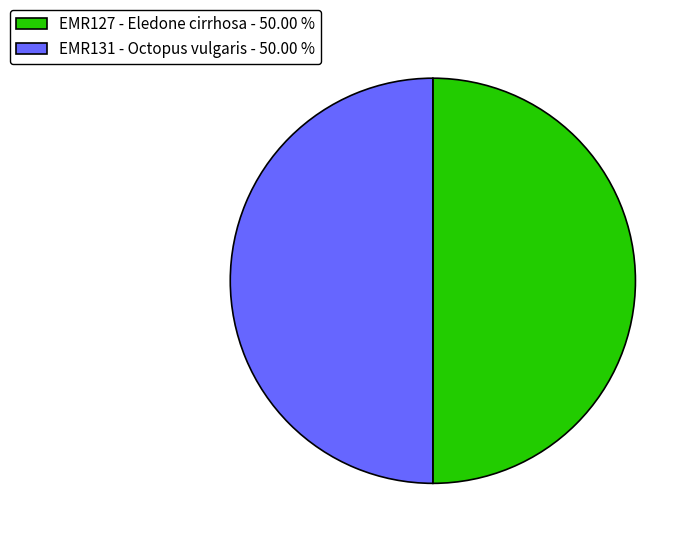

Count the number of slices in the pie.

2